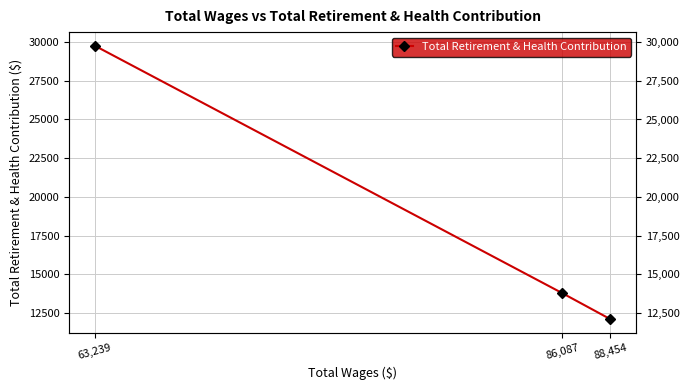

Which label corresponds to the smallest value in the chart?

88,454